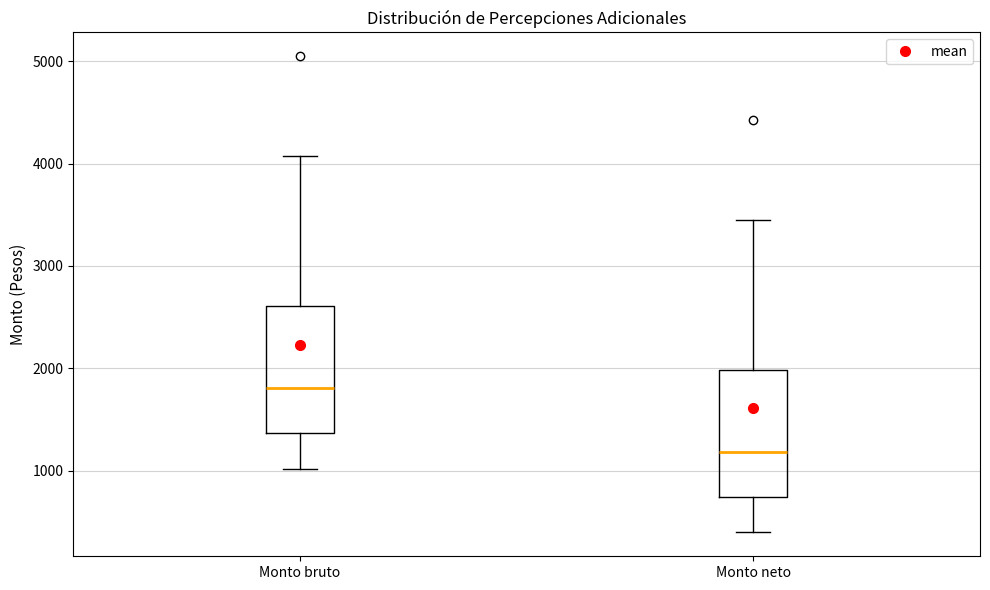

Reading left to right, transcribe this box plot: for each box, give where its median line is, the range the box spans, and where its two whiskers end, as read against the y-axis. The values are not printed on the chart, so give them approximately, as read against the axis.

Monto bruto: median 1800, box 1400 to 2600, whiskers 1000 to 4100
Monto neto: median 1200, box 700 to 2000, whiskers 400 to 3500